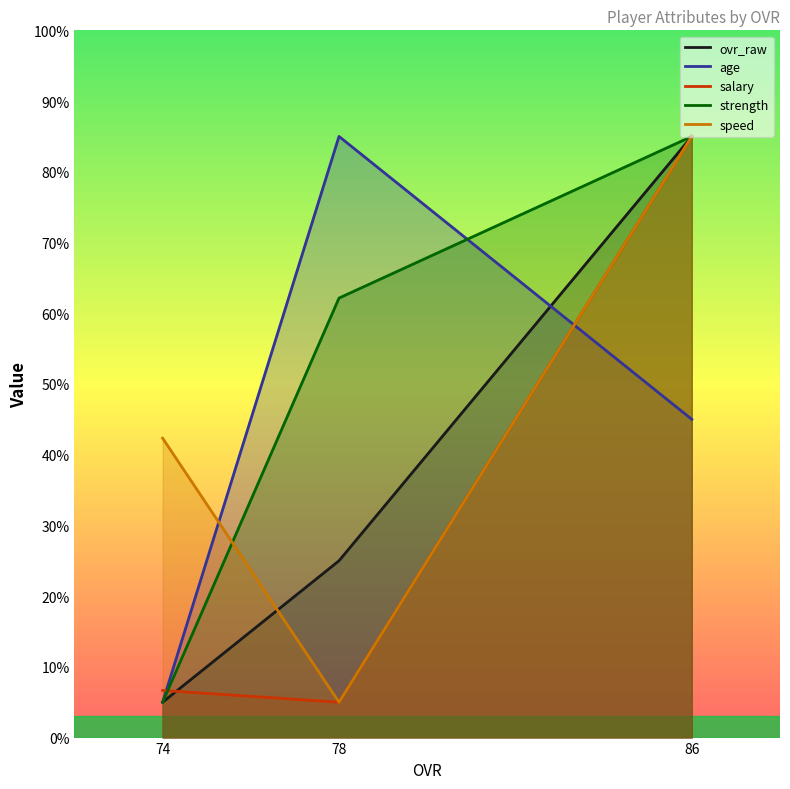

List the labels in order of speed value, smallest first.

78, 74, 86